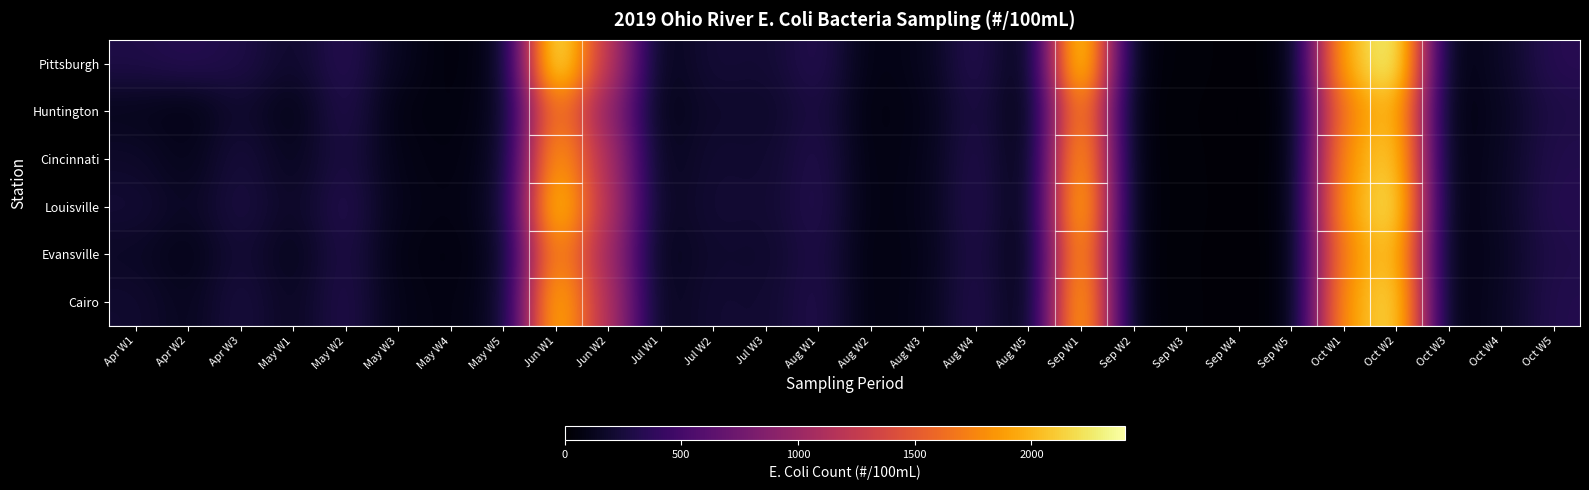

Which category has the lowest value across all series?

Sep W4